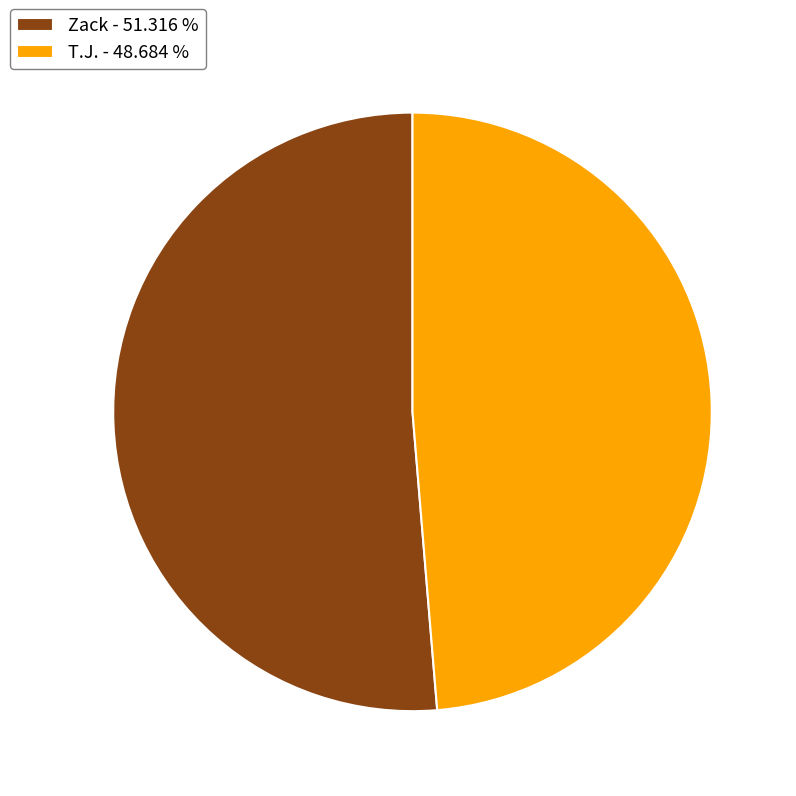

Which has a higher value, T.J. or Zack?

Zack